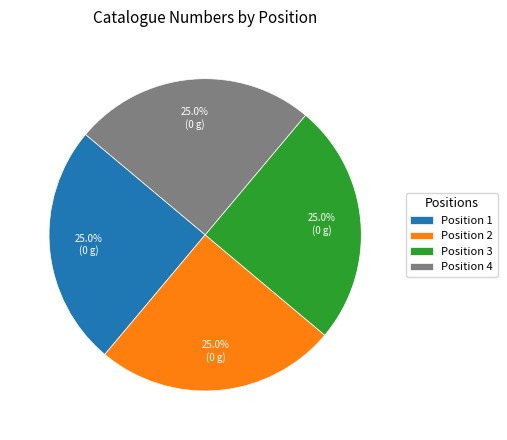

Is there any slice that represents more than half of the pie?

No